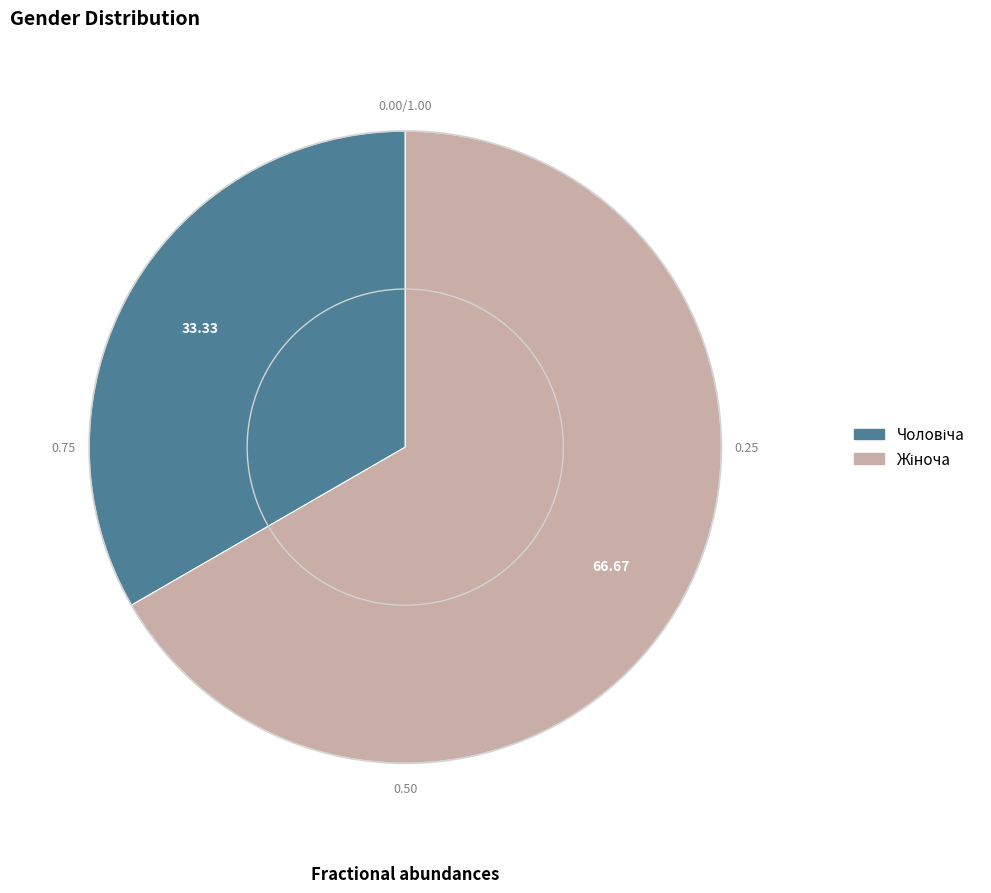

Is there any slice that represents more than half of the pie?

Yes